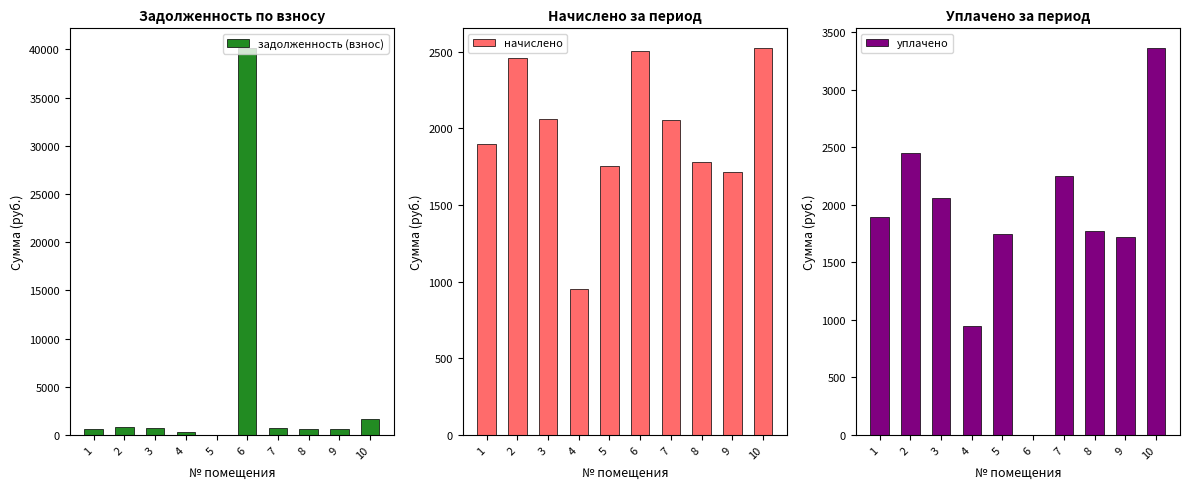

How many bars are there in total?

30